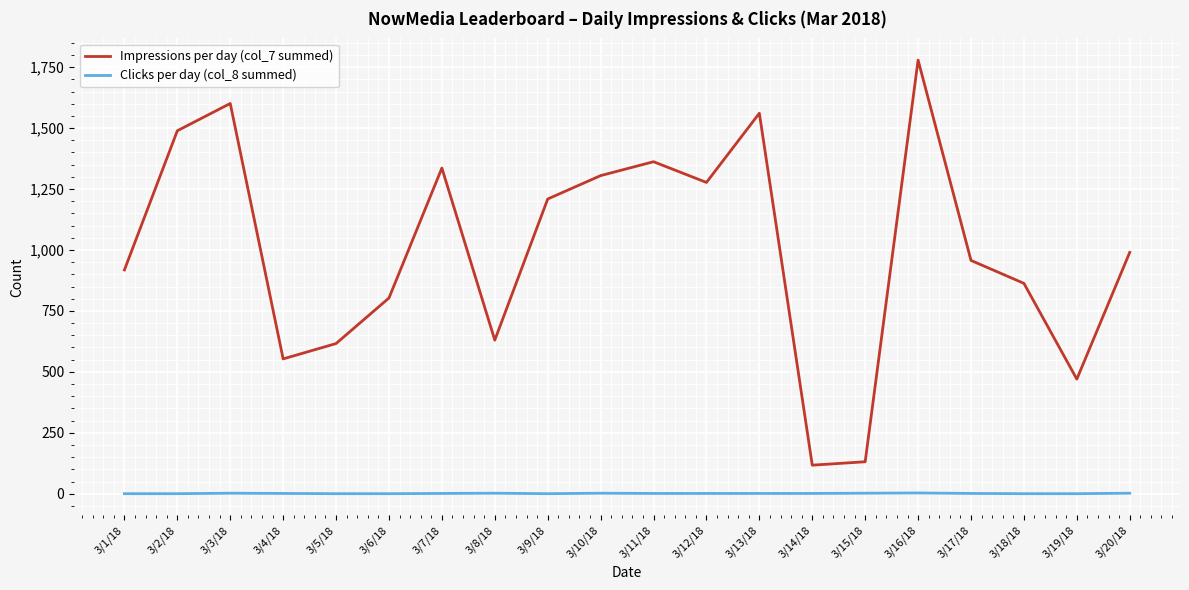

True or false: Impressions per day (col_7 summed) has a value of 2345 at 3/3/18.

False